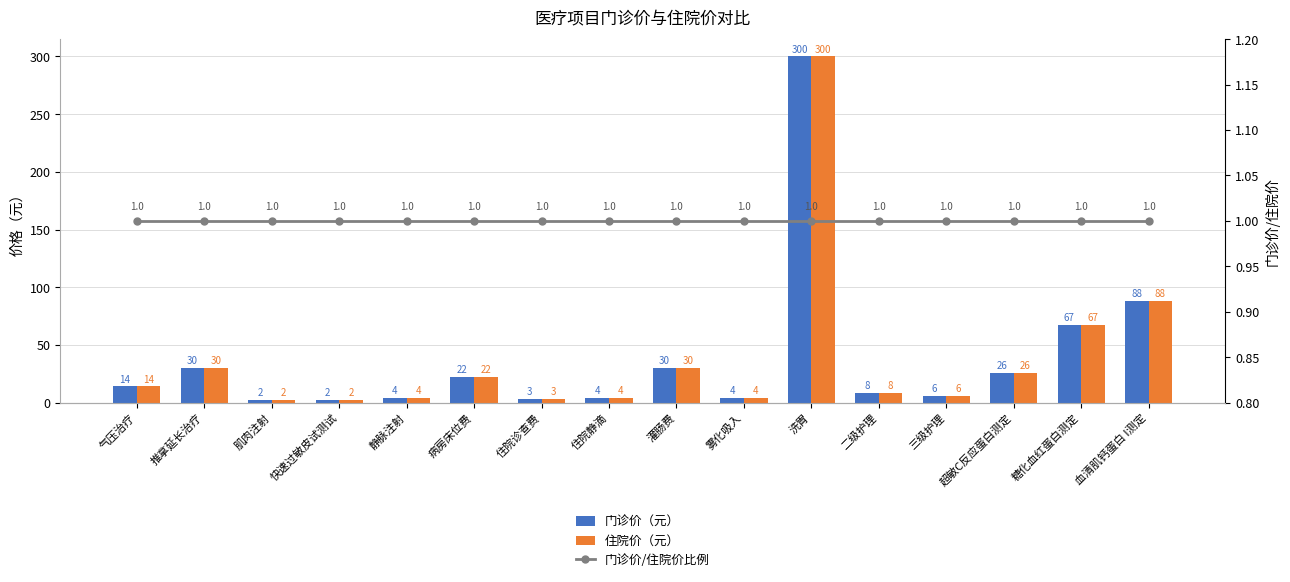

What is the maximum value for 住院价（元）?

300